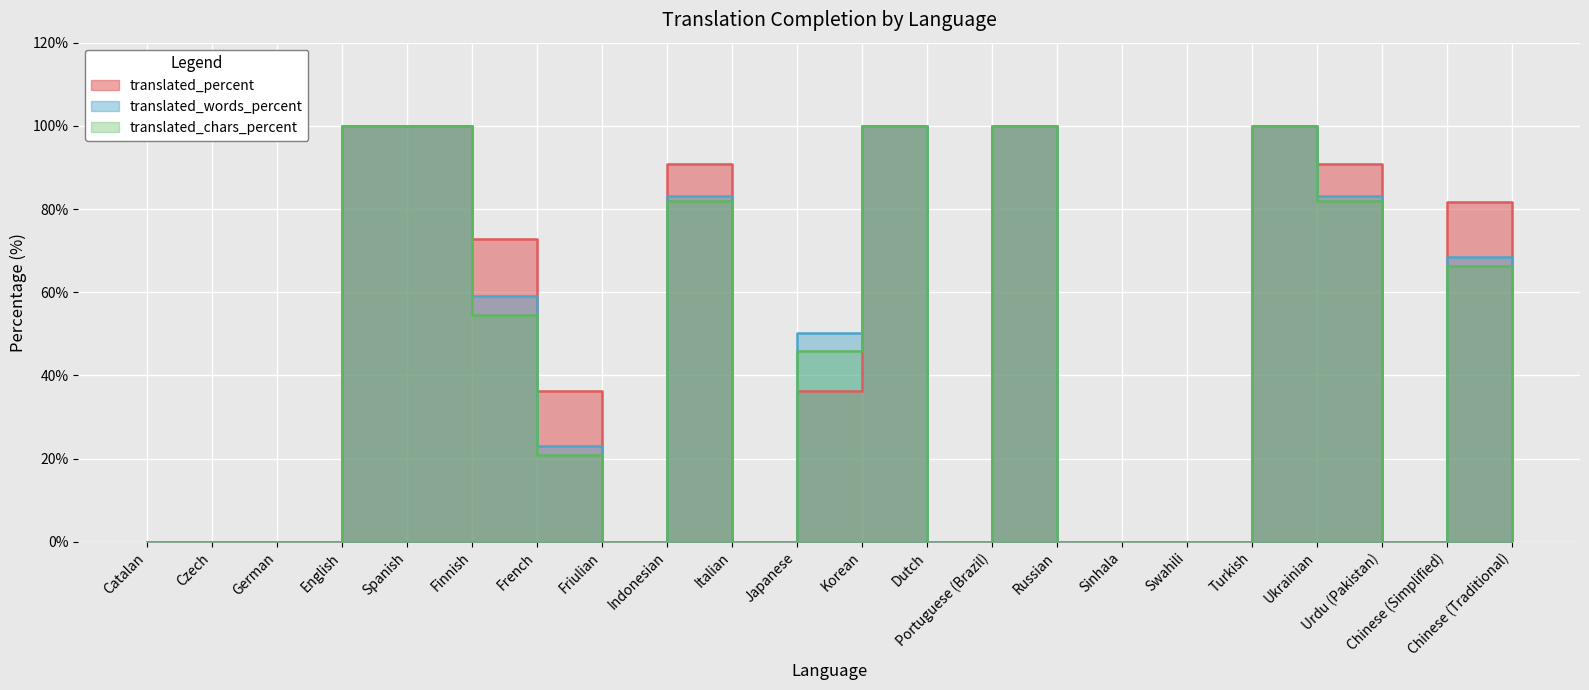

True or false: translated_chars_percent and translated_words_percent intersect in this chart.

False